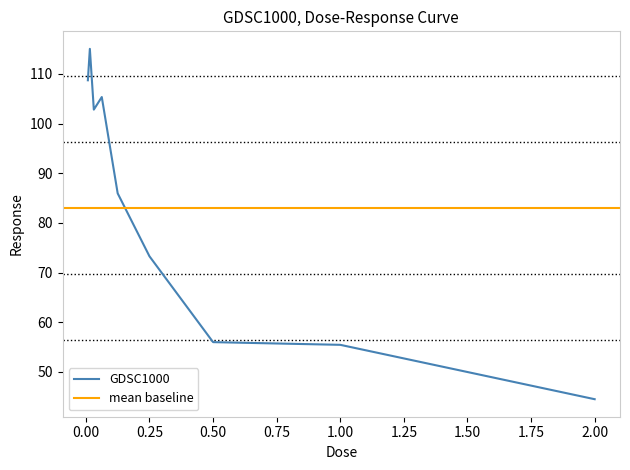

What is the label of the 8th point from the right?

0.015625